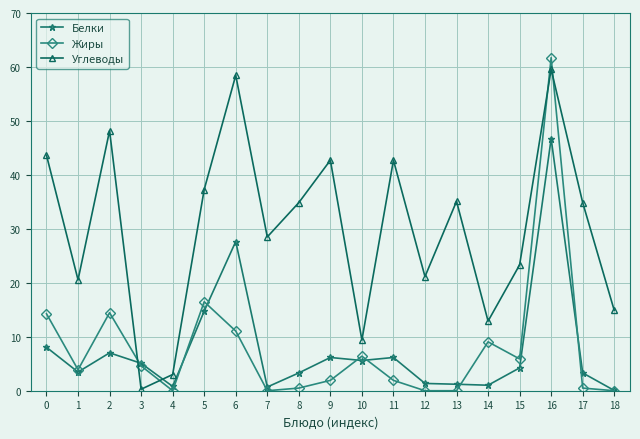

Does the chart display data point markers on the line(s)?

Yes